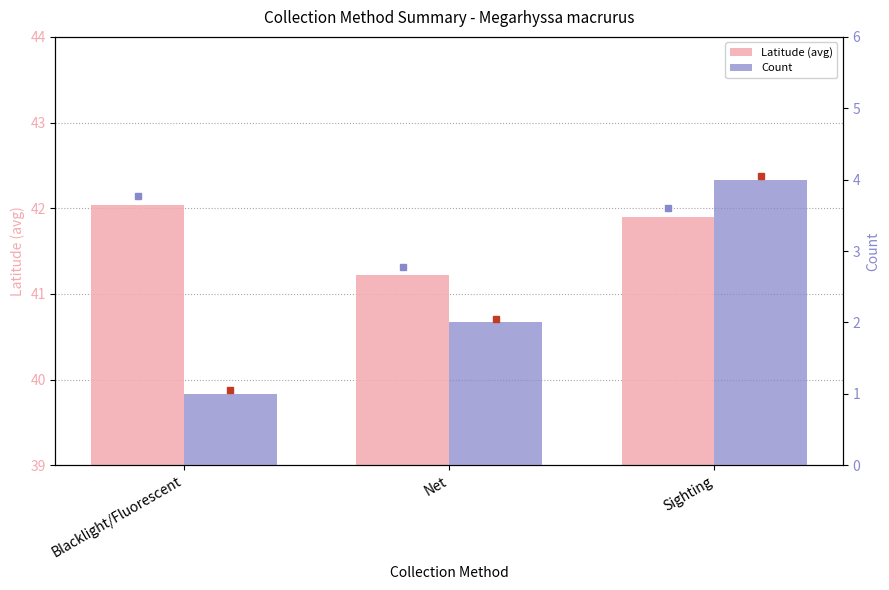

Rank the series by their average value, from lowest to highest.

Count, Latitude (avg)